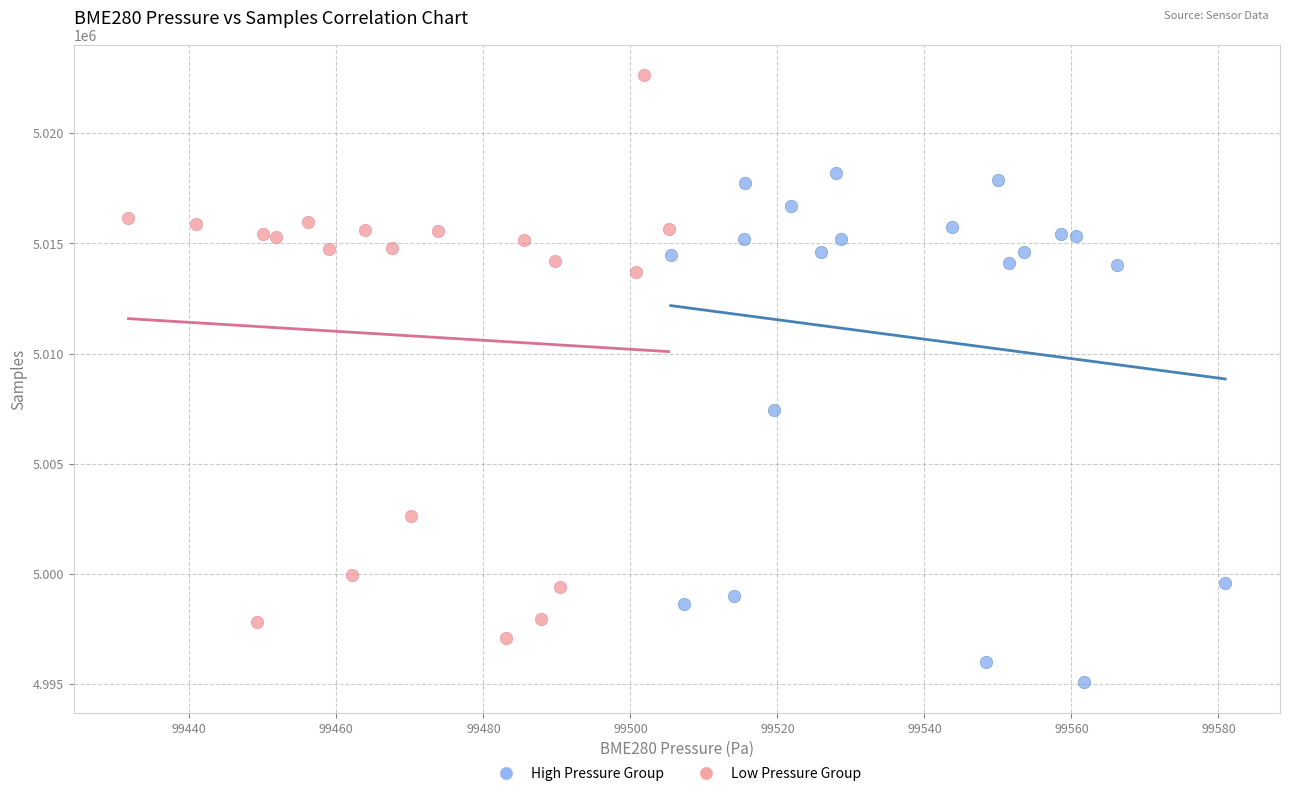

Which series reaches the maximum Y coordinate?

Low Pressure Group